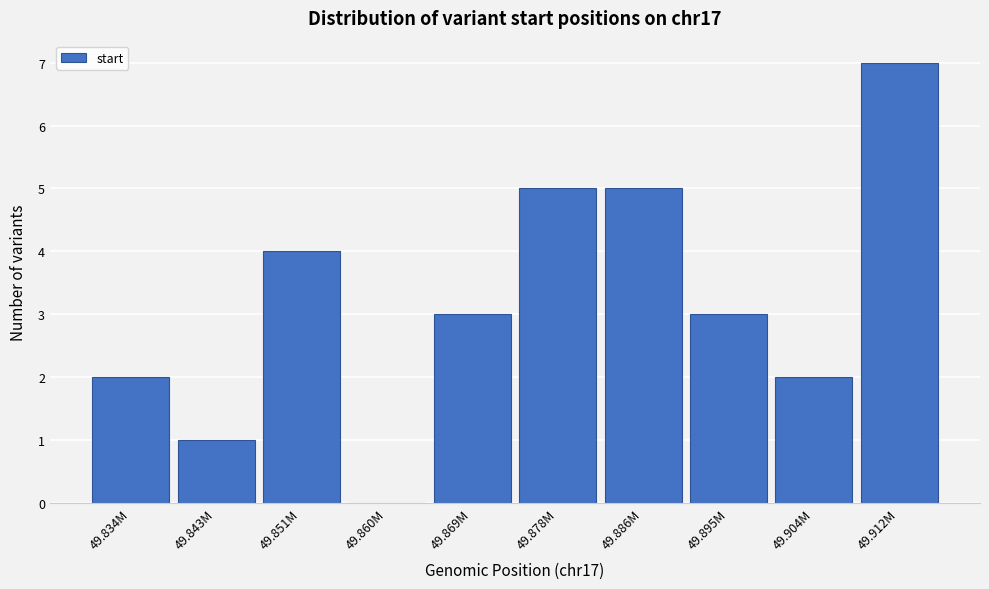

Reading right to left, extract all data points from this chart.

49.912M=7	49.904M=2	49.895M=3	49.886M=5	49.878M=5	49.869M=3	49.860M=0	49.851M=4	49.843M=1	49.834M=2